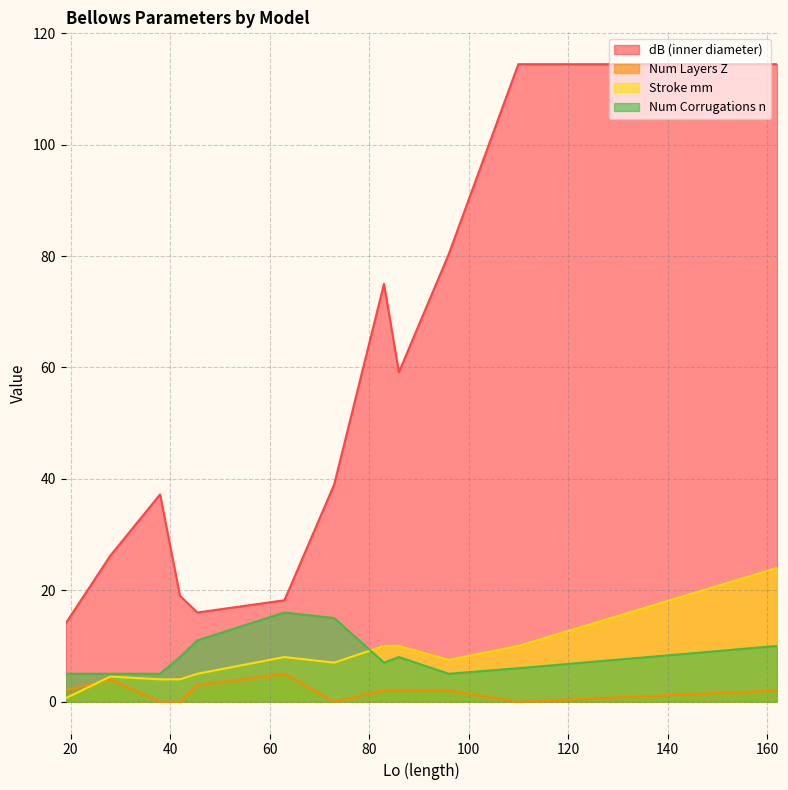

Which series has the largest total across all categories?

dB (inner diameter)